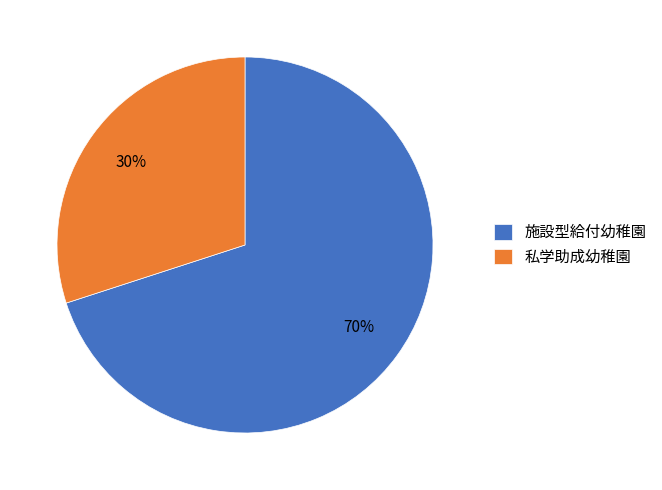

Rank the categories by value from highest to lowest.

施設型給付幼稚園, 私学助成幼稚園